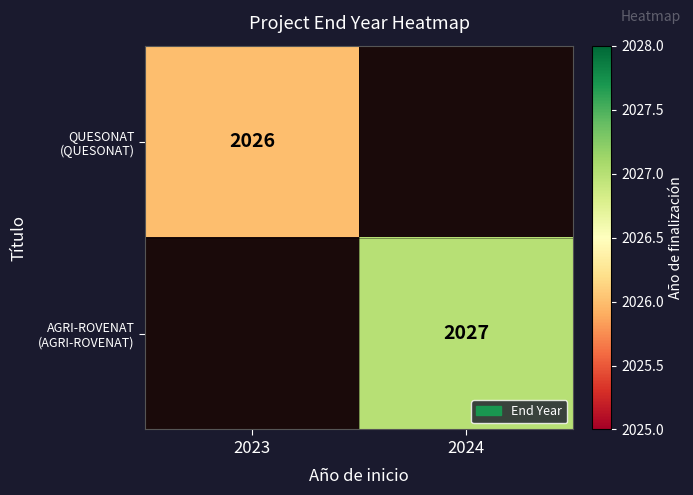

What is the maximum value shown in the chart?

2027.0